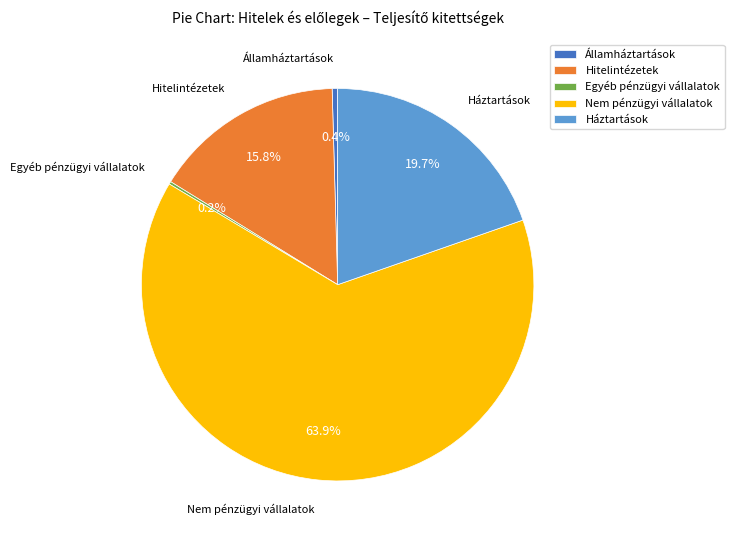

Is it true that Háztartások is 20% of the pie?

True